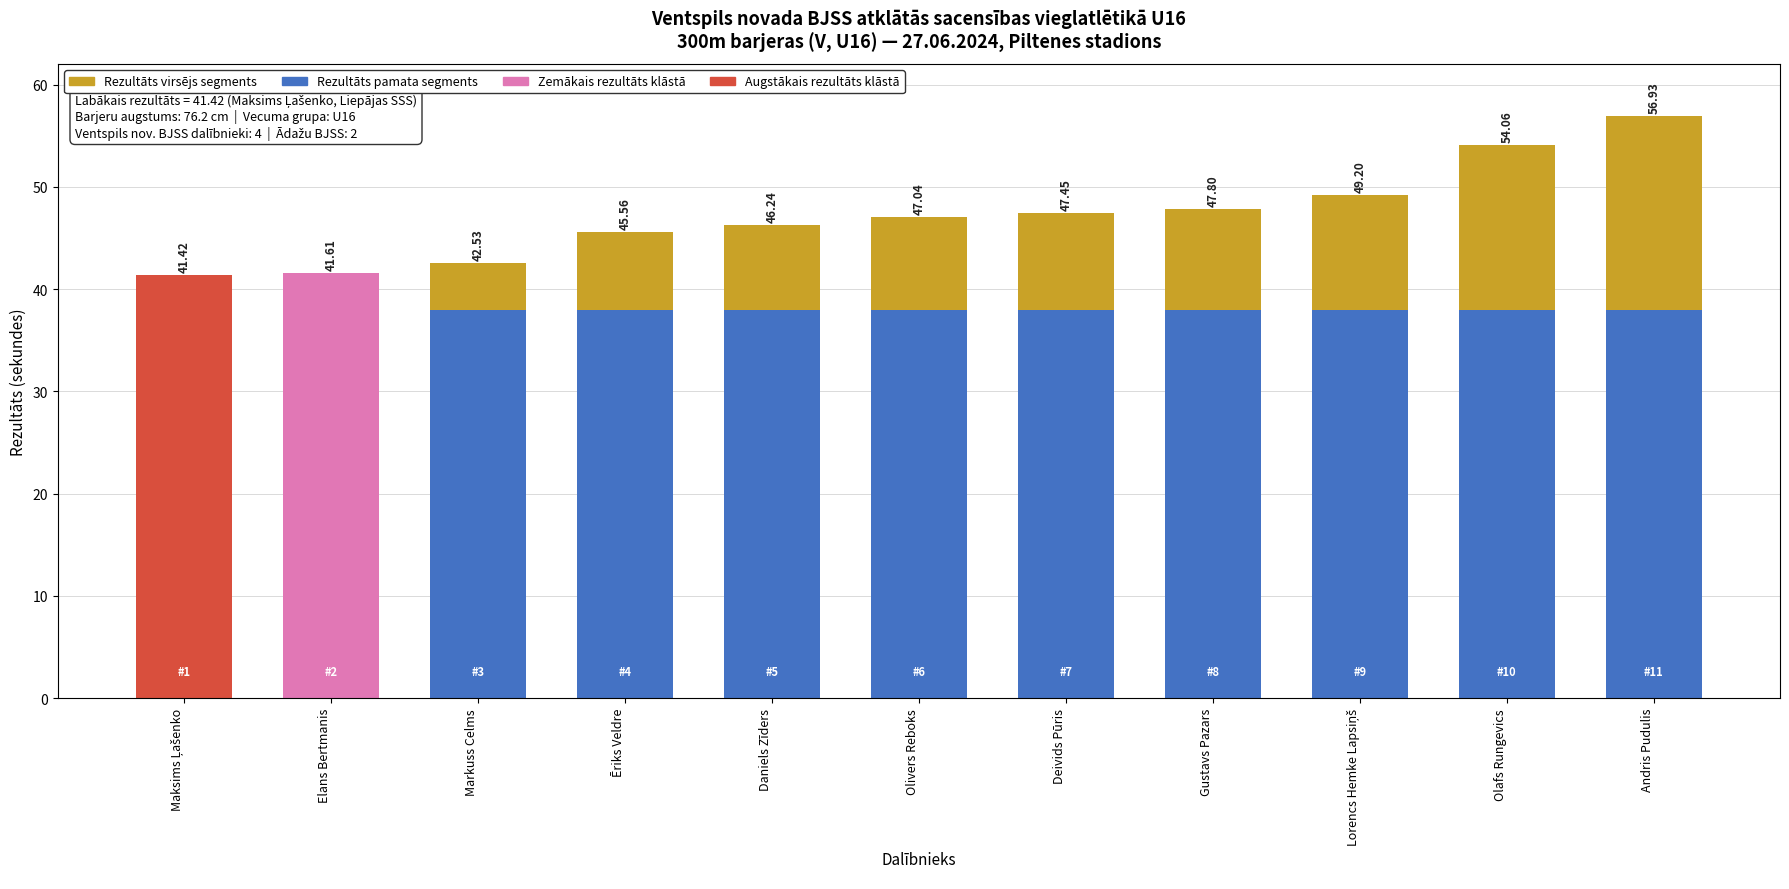

How many bars are there in each group?

2